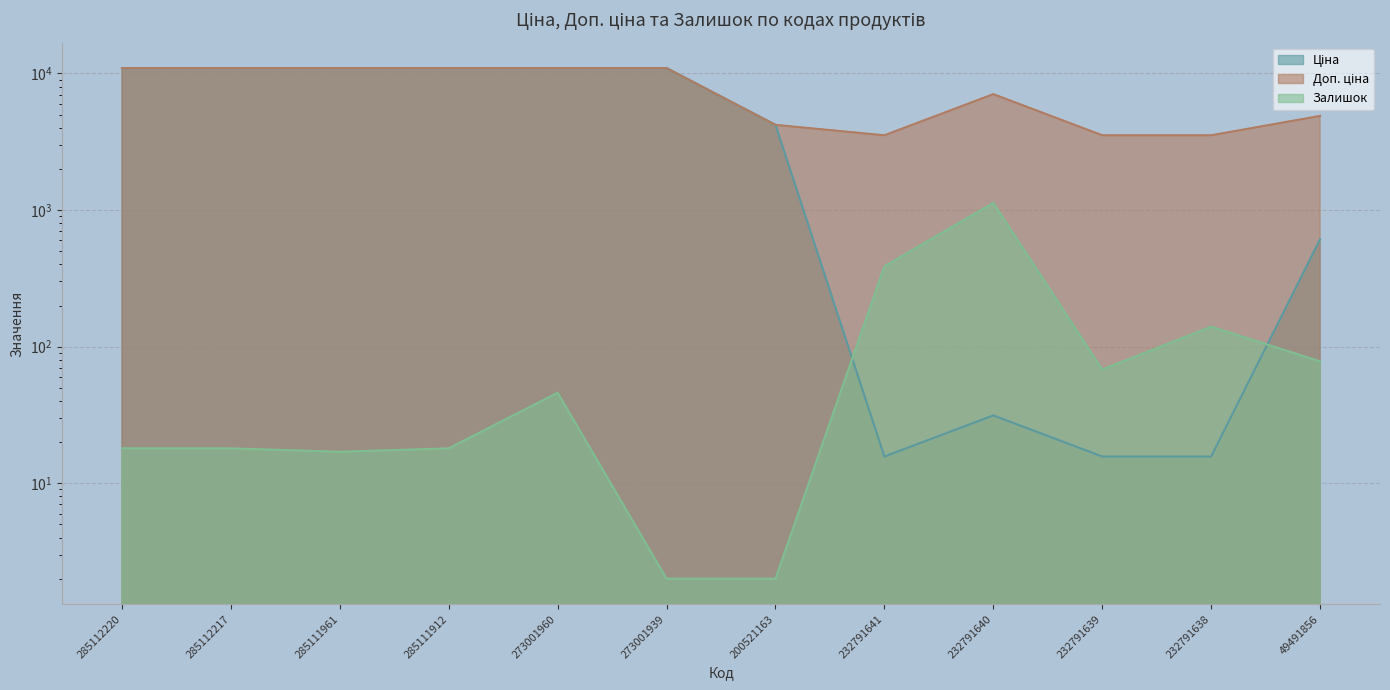

At which category does Ціна reach its first local valley?

232791641